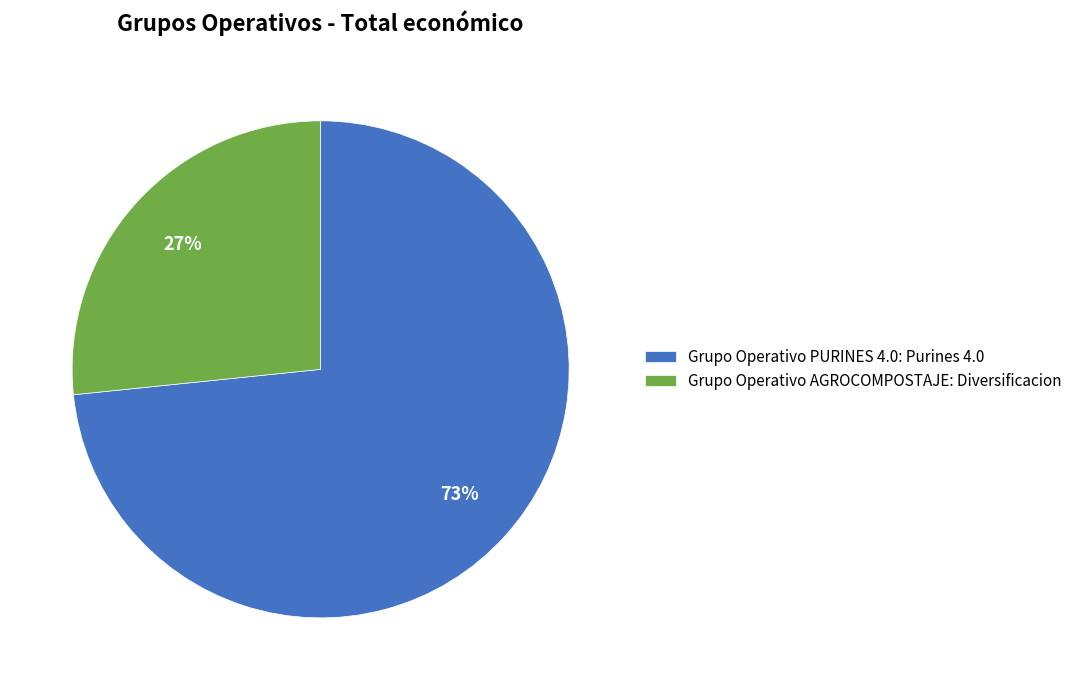

Do Grupo Operativo AGROCOMPOSTAJE: Diversificacion and Grupo Operativo PURINES 4.0: Purines 4.0 together represent more than half of the pie?

Yes